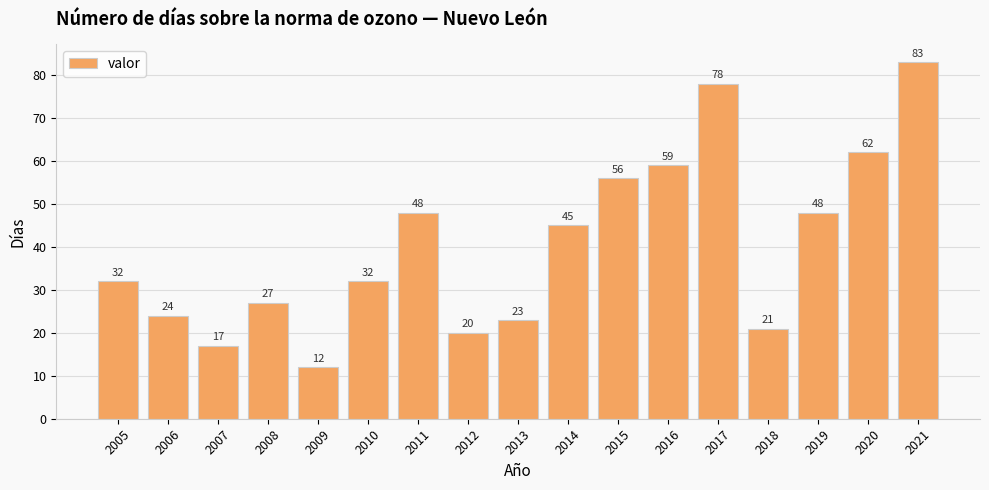

How many series are shown in this chart?

1